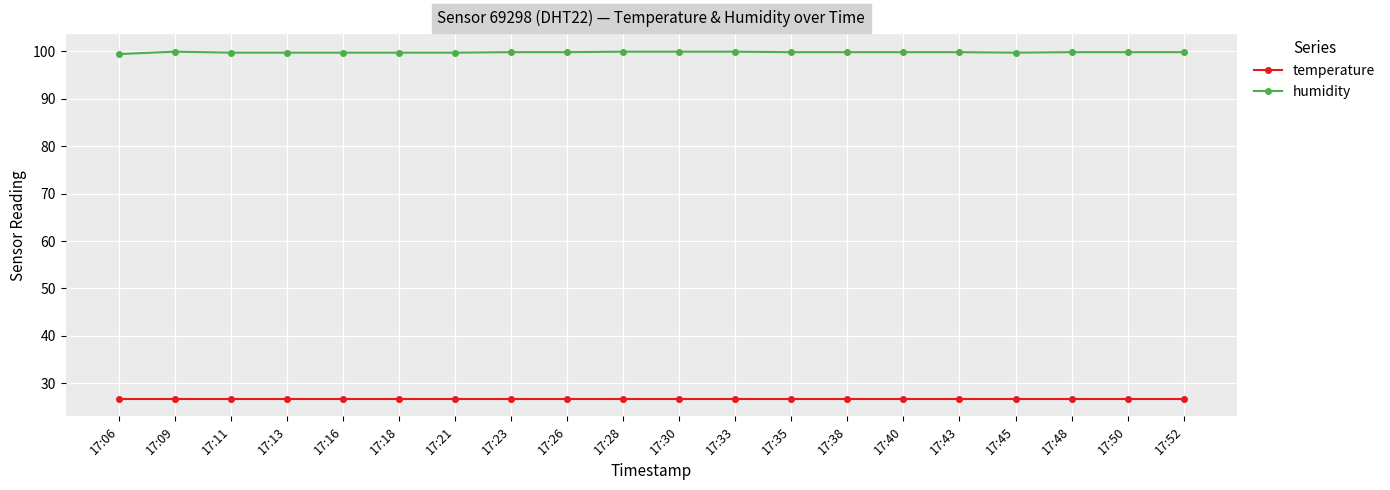

At how many categories does at least one series exceed 80?

20